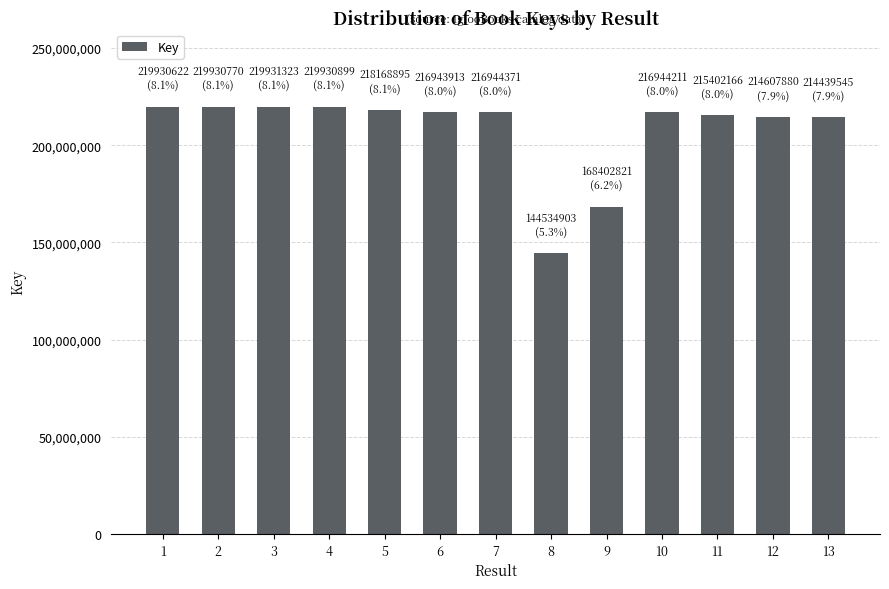

What is the ratio of the value at 5 to the value at 8?

1.5